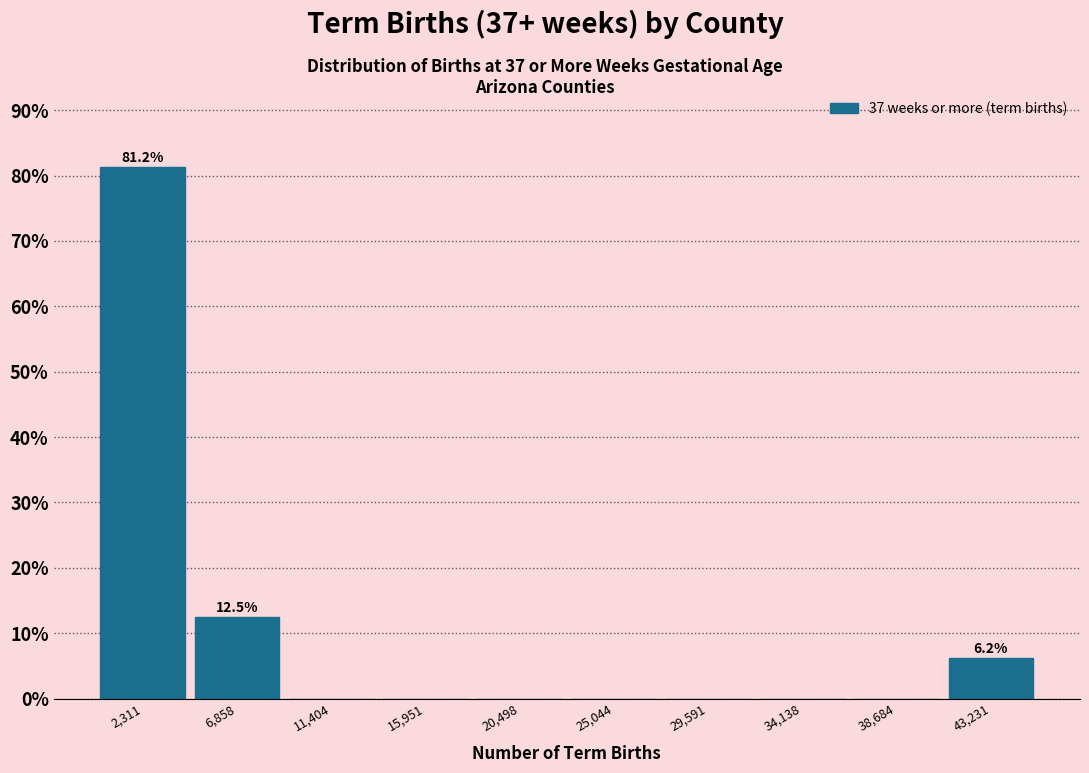

Over which range of the x-axis is the bar tallest?

0 to 4500